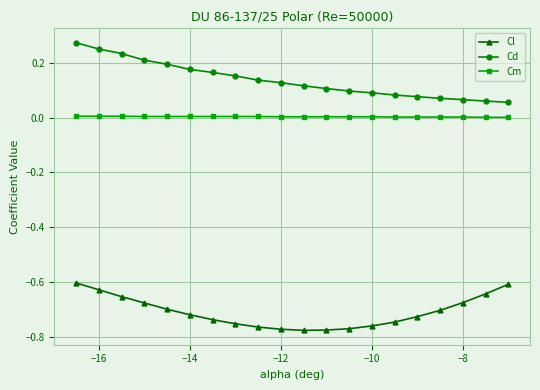

True or false: Cl and Cd intersect in this chart.

False